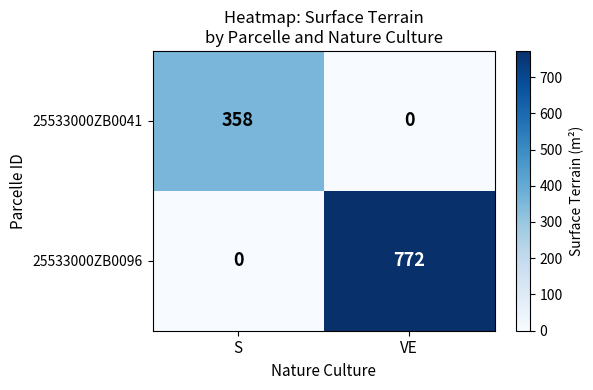

What is the average value of the 25533000ZB0041 series?

179